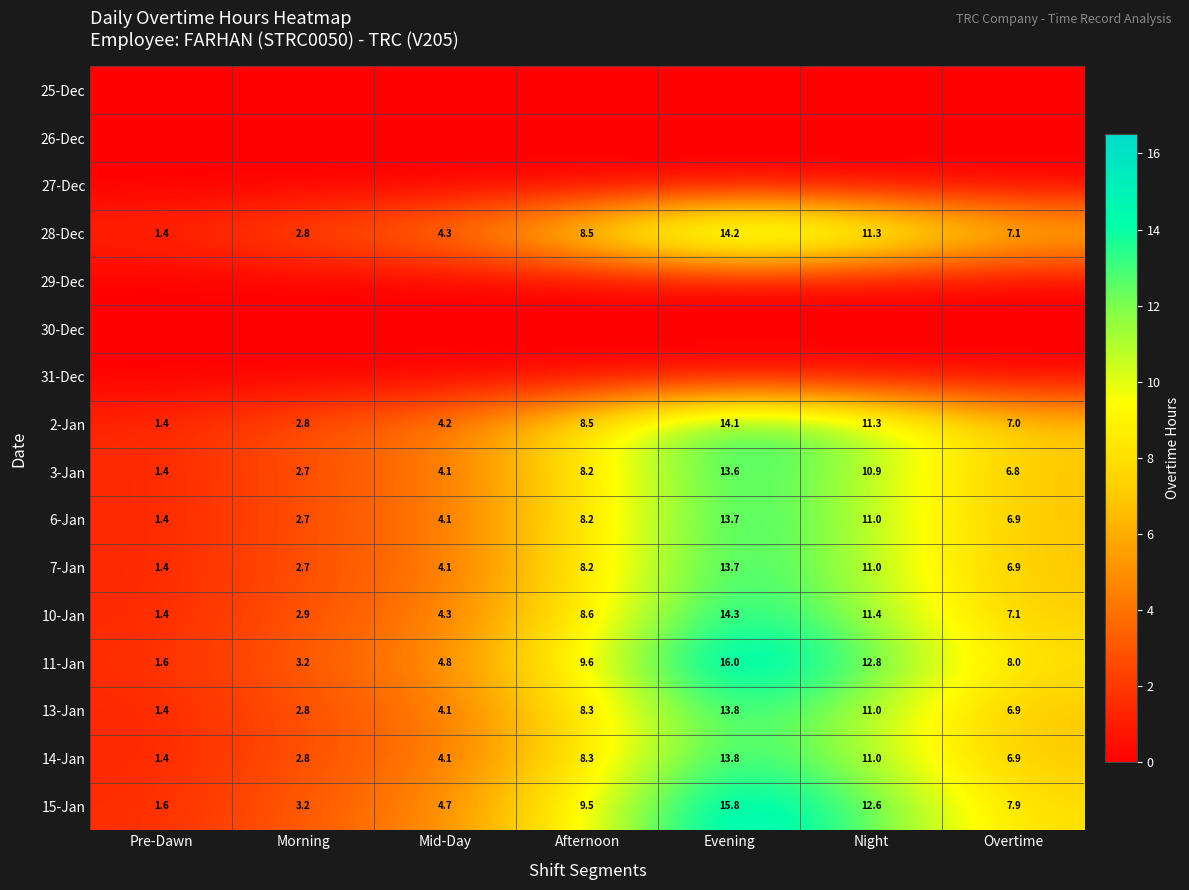

List the labels in order of 15-Jan value, largest first.

Evening, Night, Afternoon, Overtime, Mid-Day, Morning, Pre-Dawn